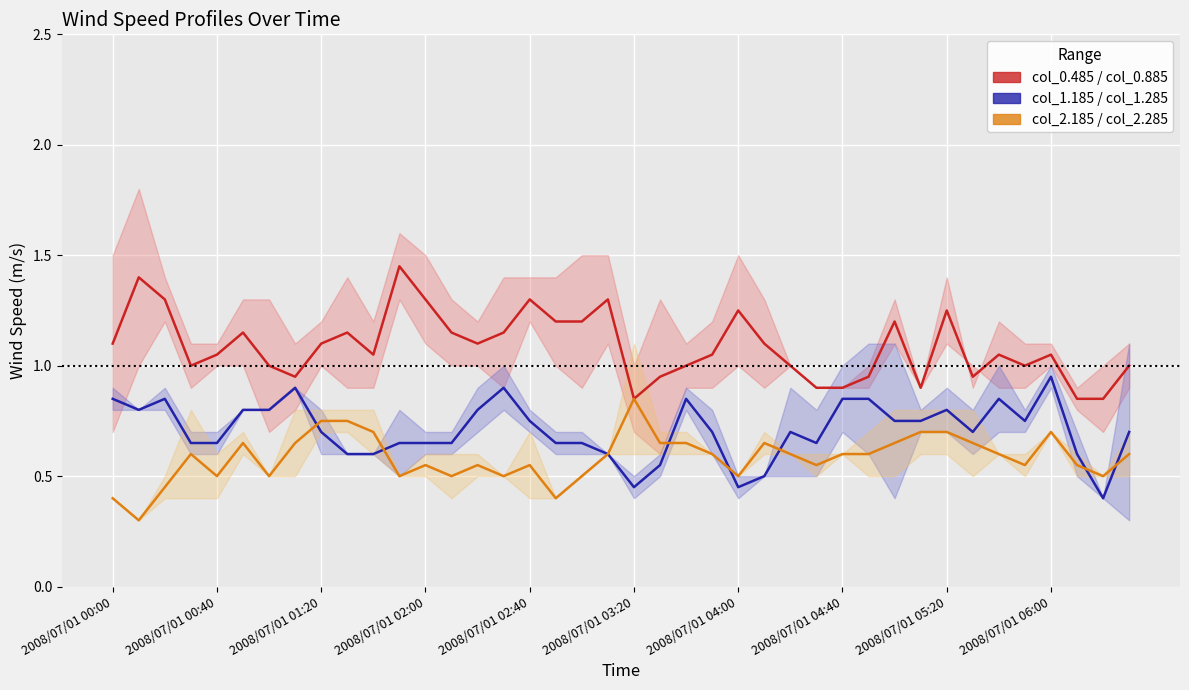

What is the difference between the maximum and minimum values in the col_1.185 / col_1.285 series?

0.5